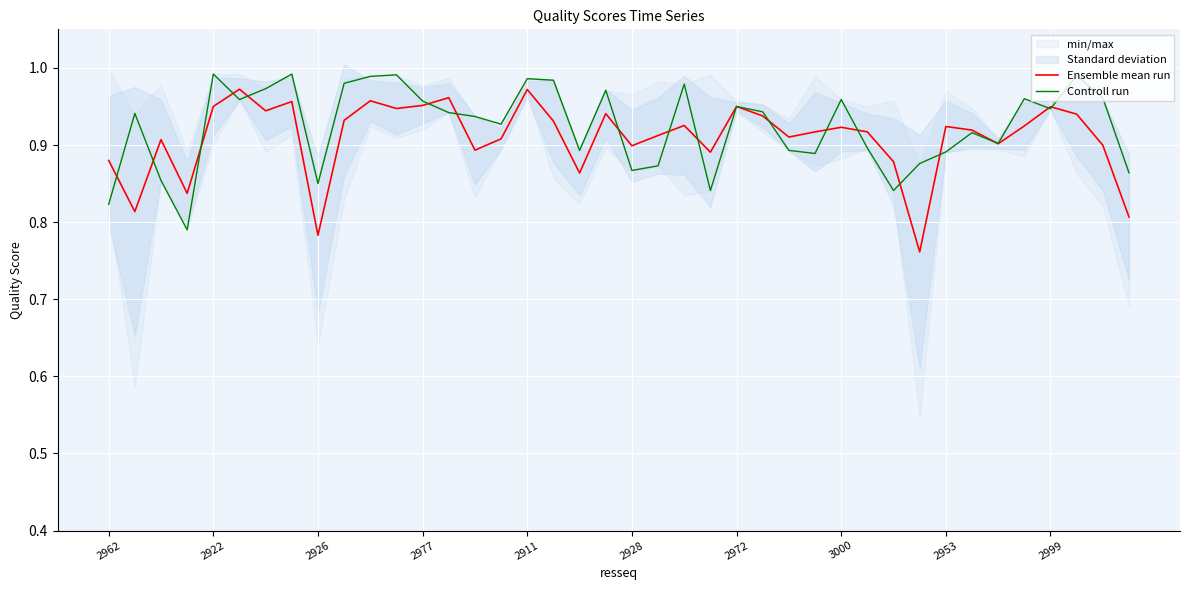

What is the difference between the maximum and minimum values in the Controll run series?

0.2